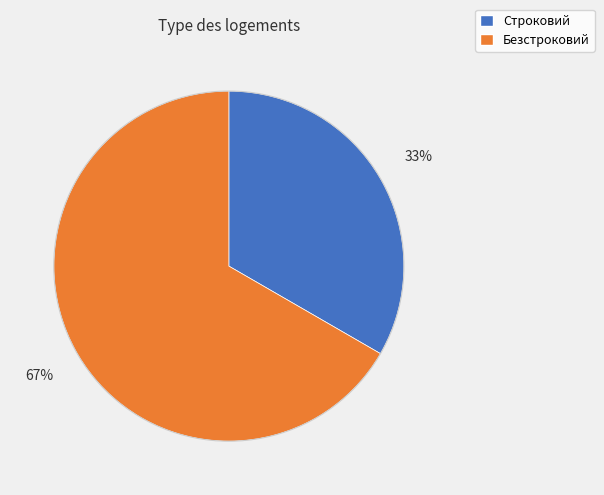

Which category has the smallest portion of the pie?

Строковий